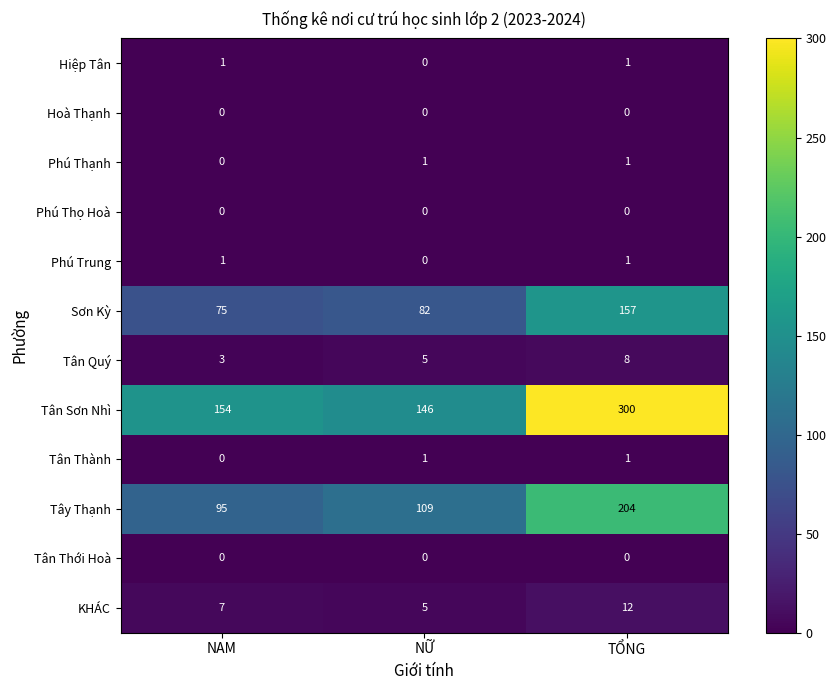

What is the total value across all series at TỔNG?

685